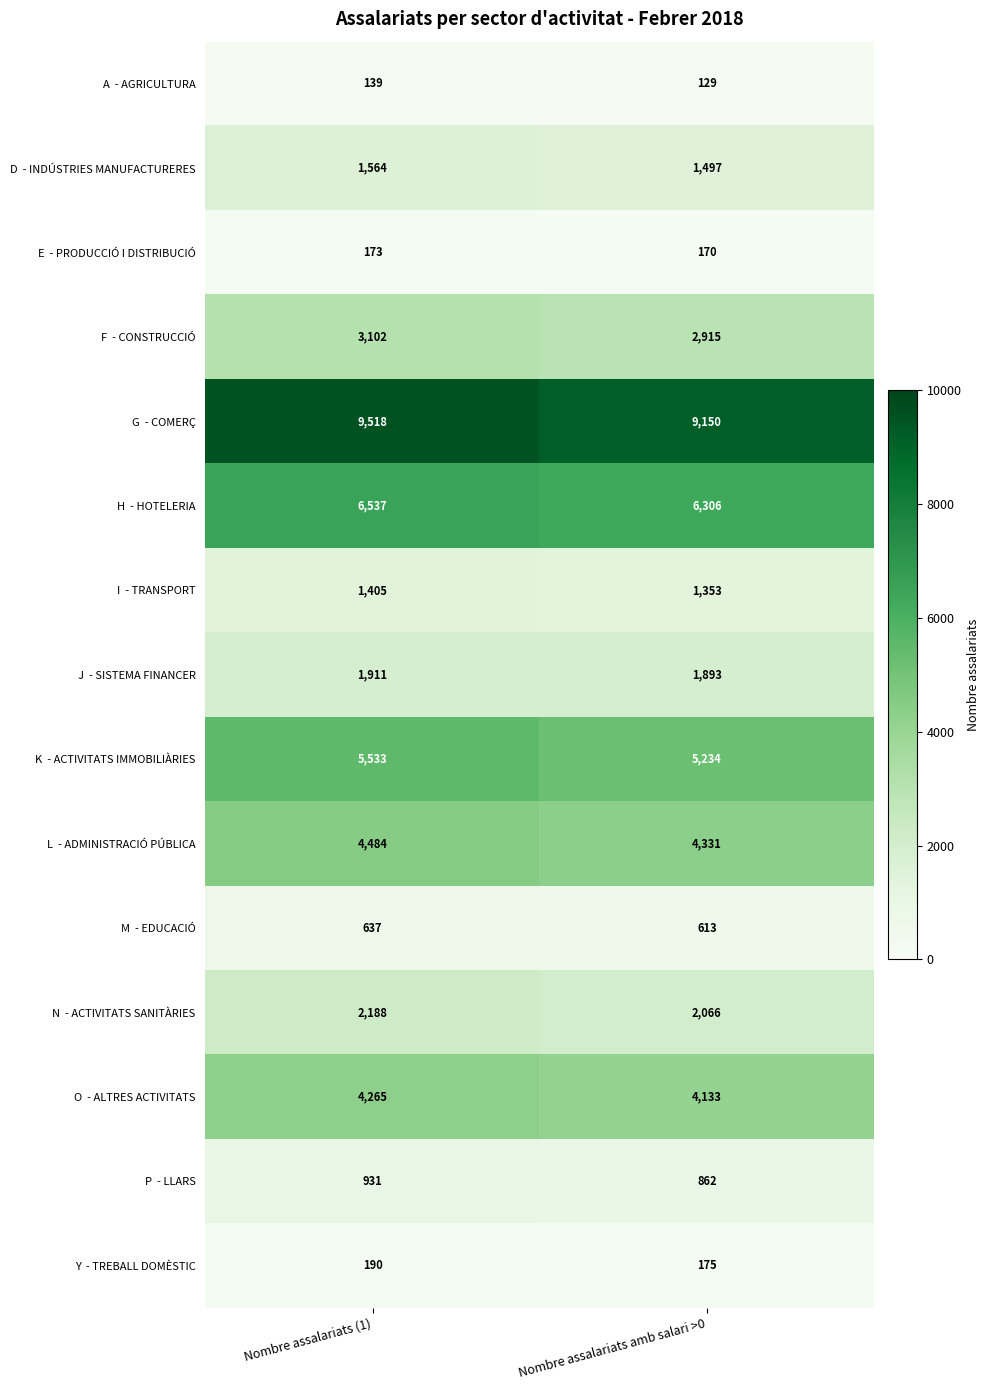

What is the spread (max minus min) of values at Nombre assalariats (1)?

9379